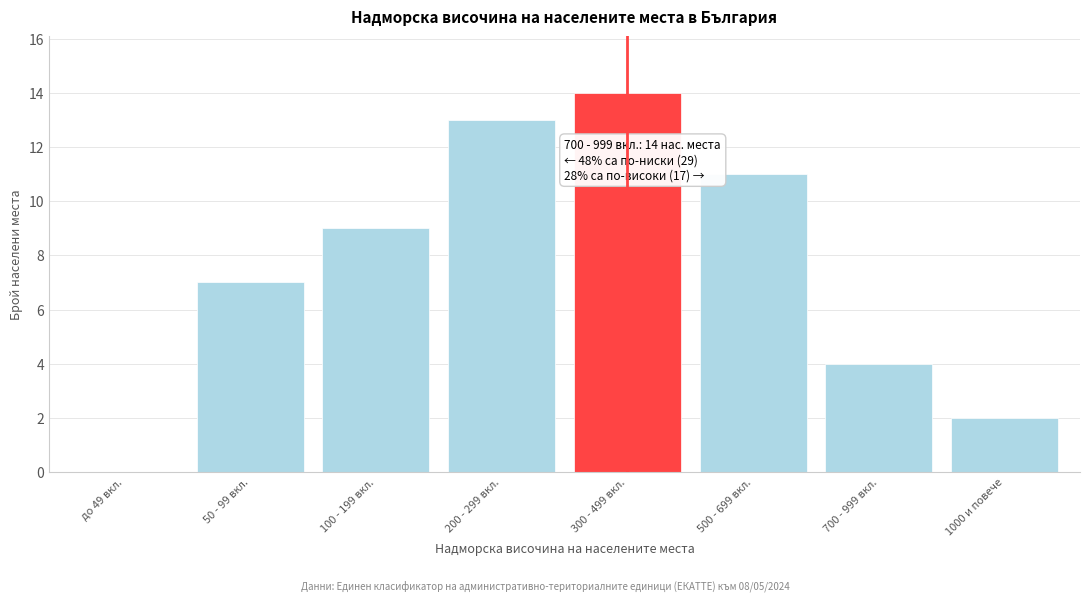

Reading left to right, transcribe all the data shown in this chart.

до 49 вкл.=0	50 - 99 вкл.=7	100 - 199 вкл.=9	200 - 299 вкл.=13	300 - 499 вкл.=14	500 - 699 вкл.=11	700 - 999 вкл.=4	1000 и повече=2